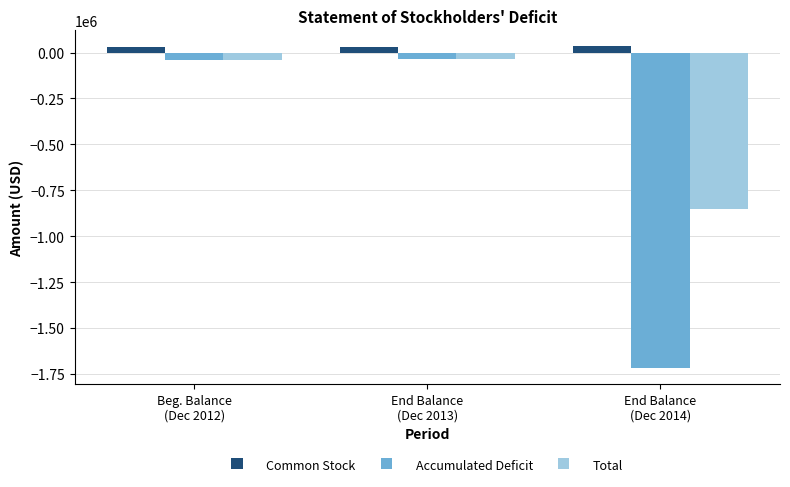

What is the average value of the Accumulated Deficit series?

-598646